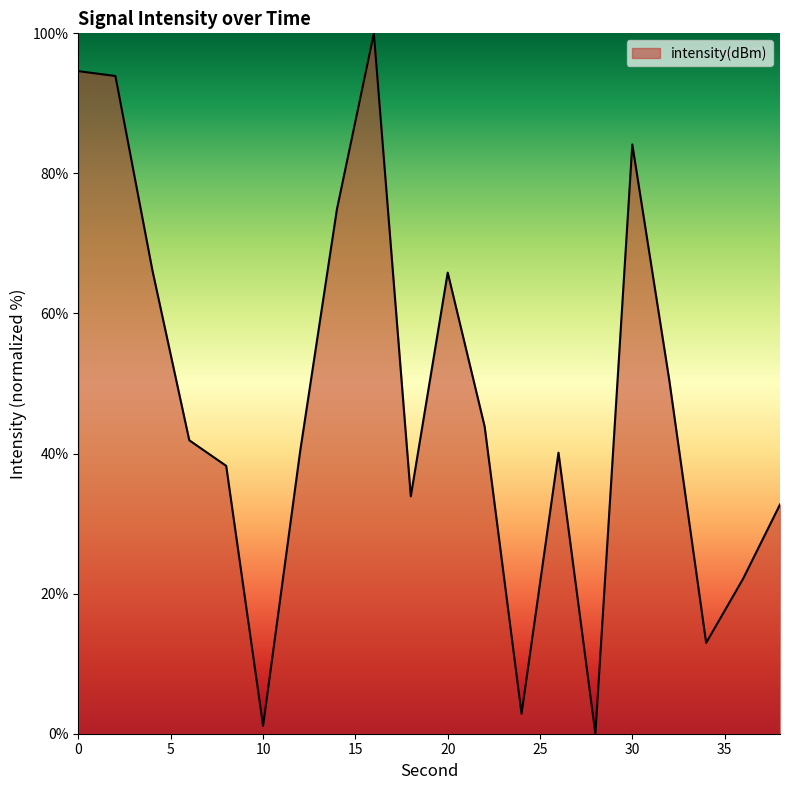

What is the greatest value displayed?

100.0